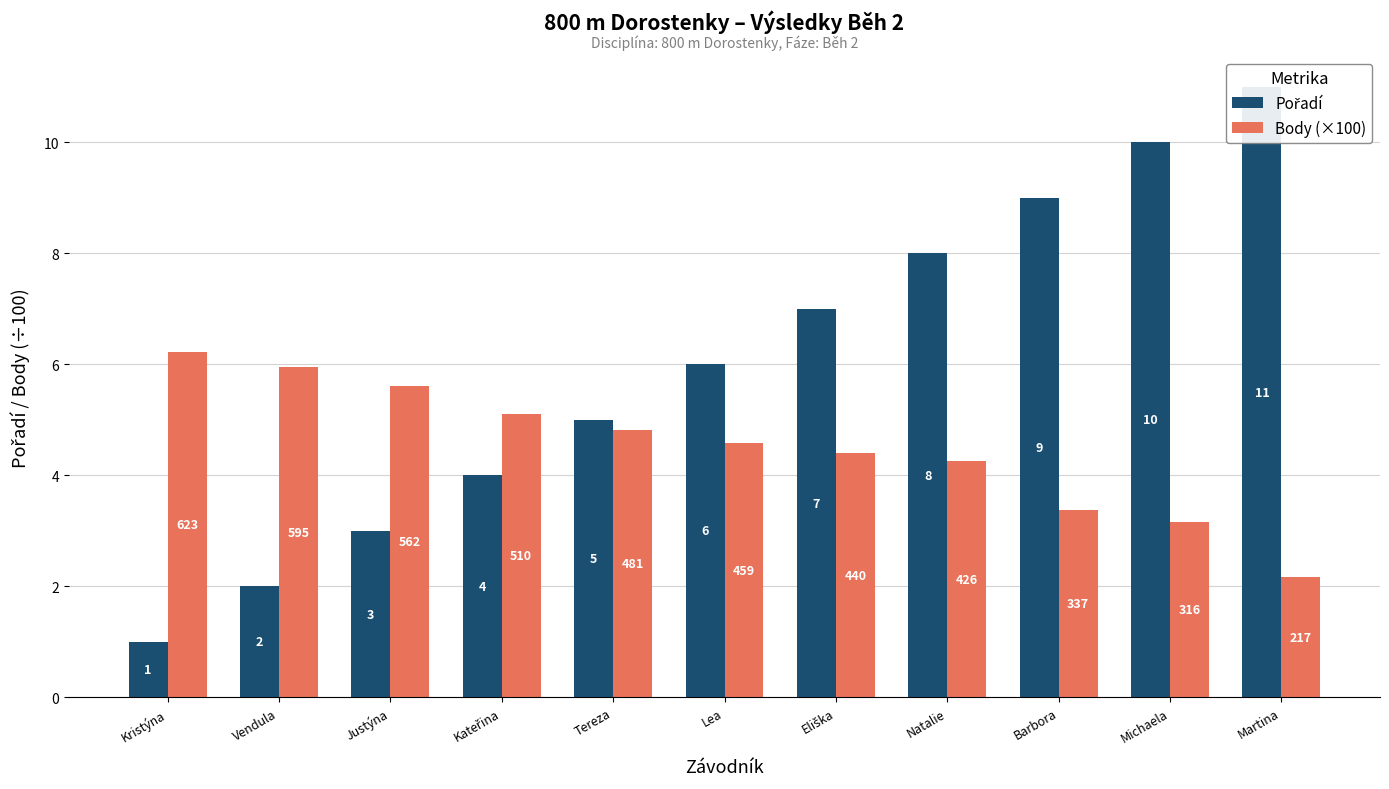

What is the minimum value shown in the chart?

1.0